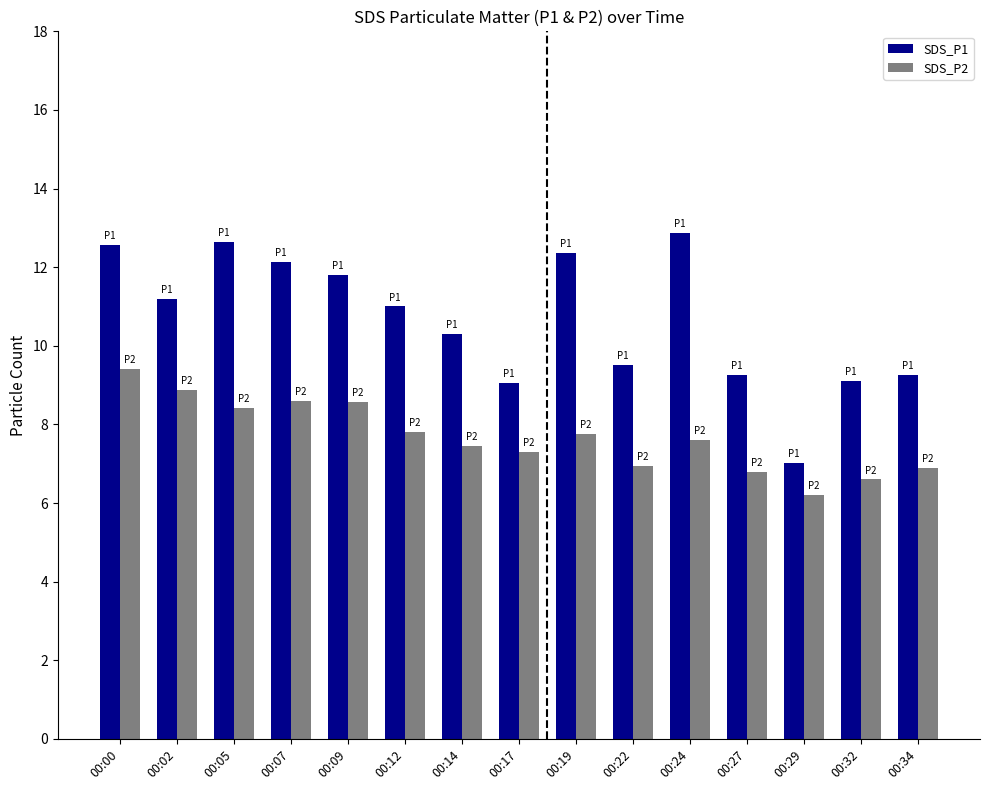

At which label does SDS_P2 reach its minimum?

00:29